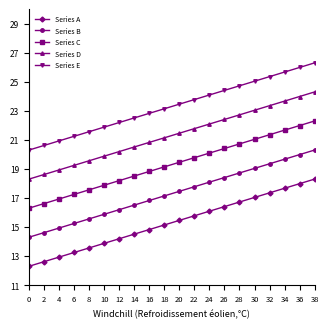

Which category has the highest value in the Series A series?

38